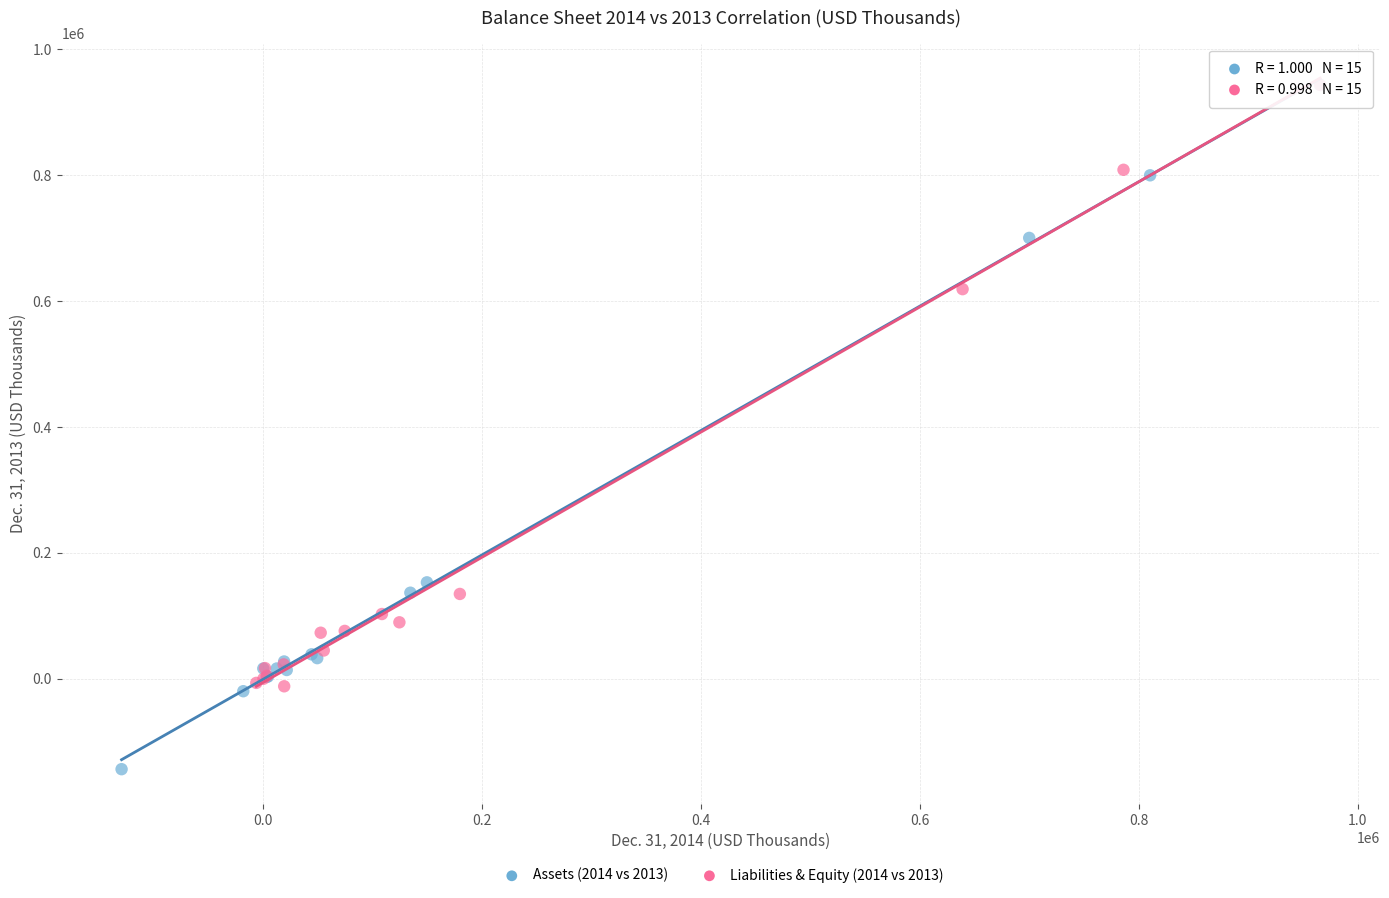

Which series has the largest Y range (max minus min)?

Assets (2014 vs 2013)